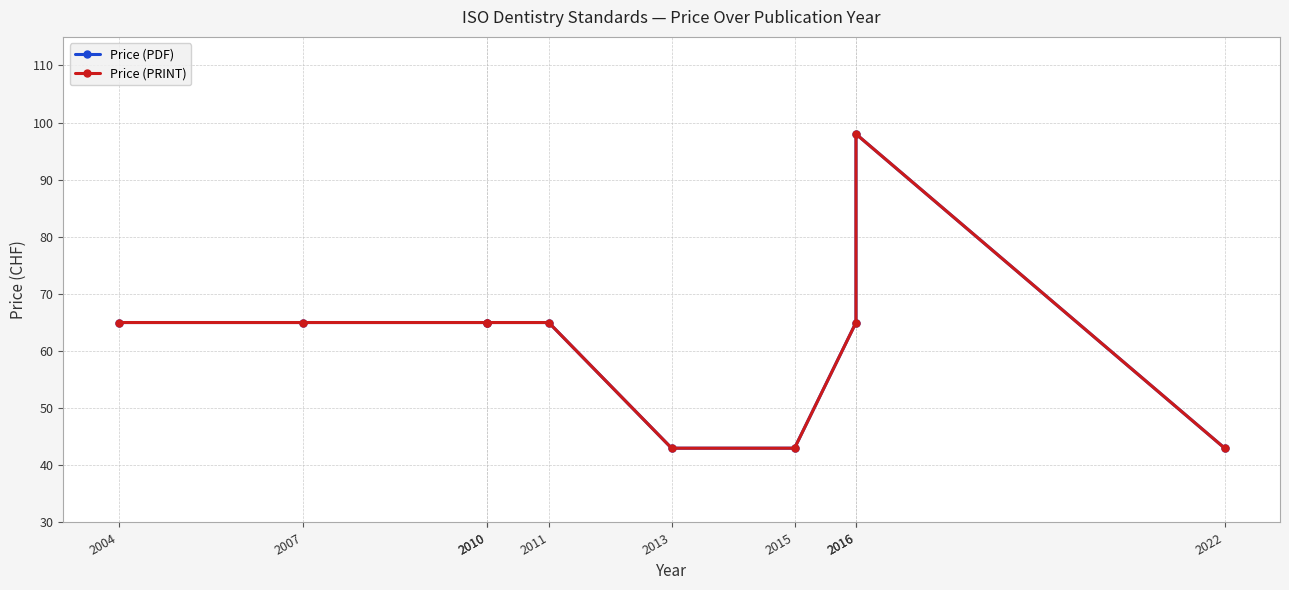

What is the value of the Price (PRINT) point at the 3rd from the left?

65